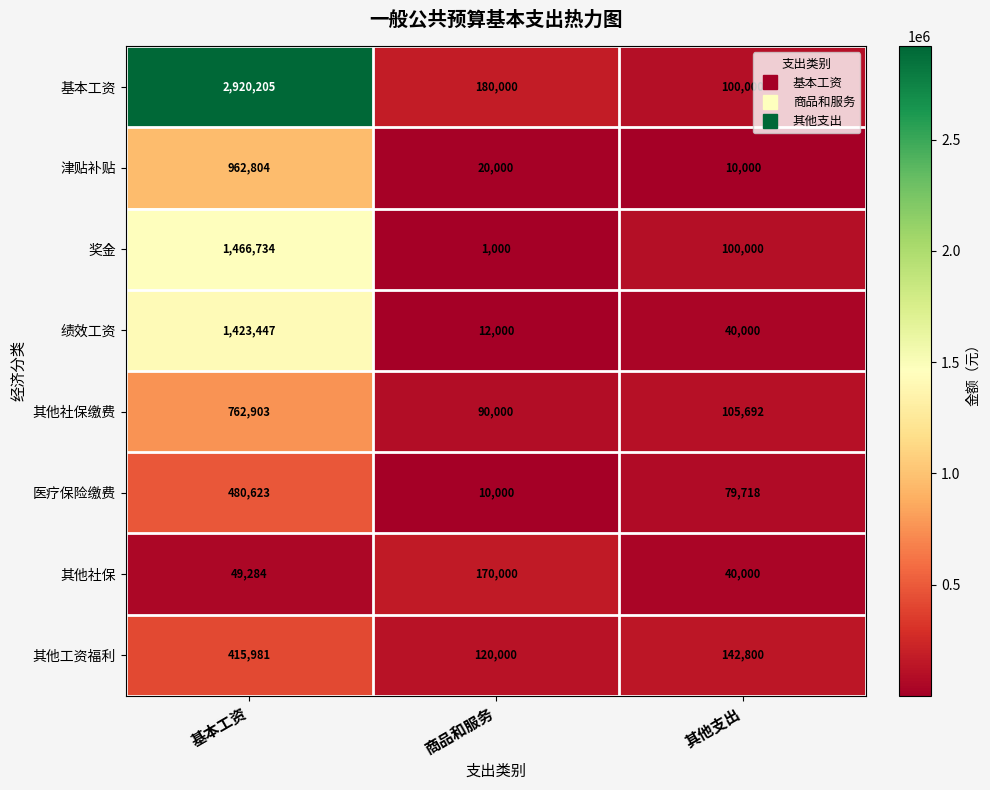

At which category does the chart reach its peak across all series?

基本工资